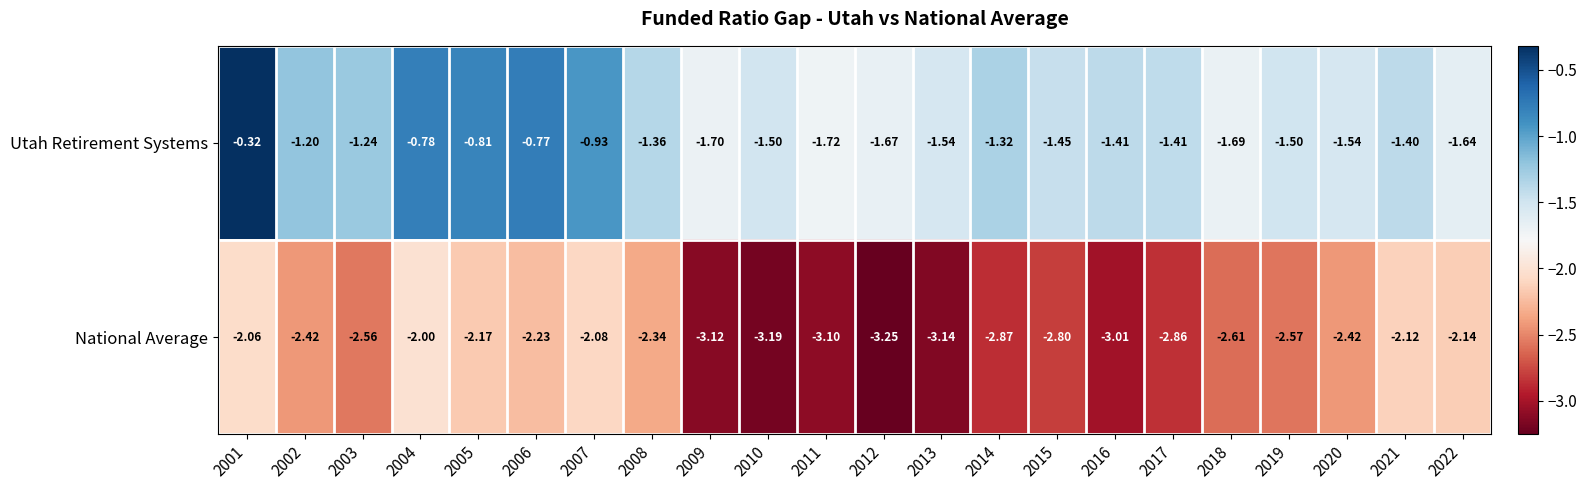

At 2016, list the series in order from smallest to largest.

National Average, Utah Retirement Systems